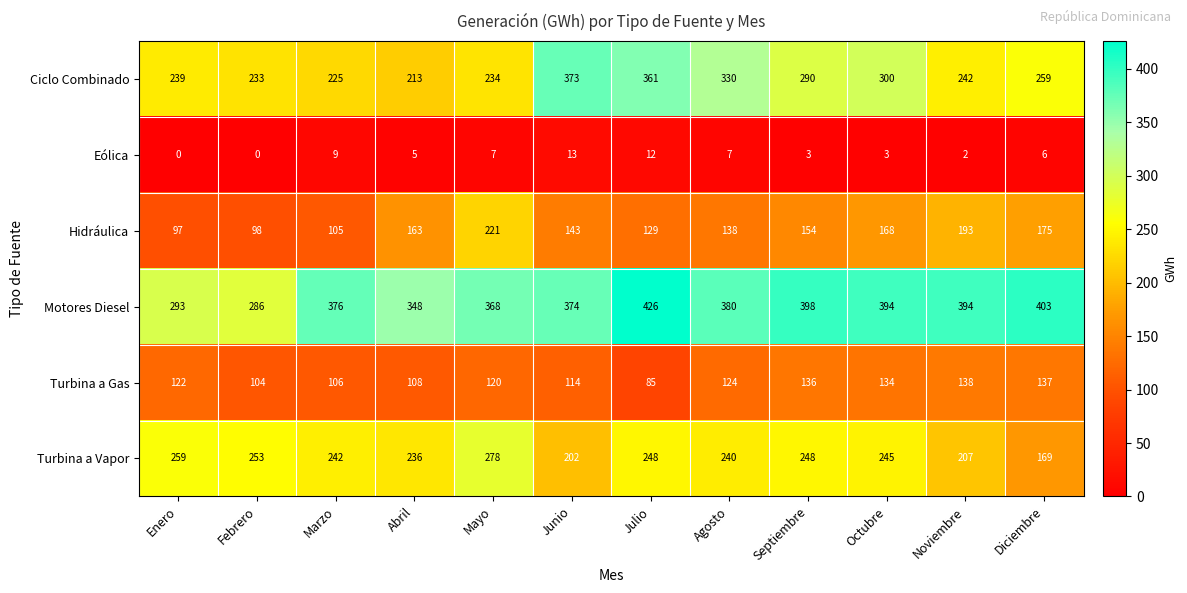

What is the difference between the second highest and minimum values in the Hidráulica series?

96